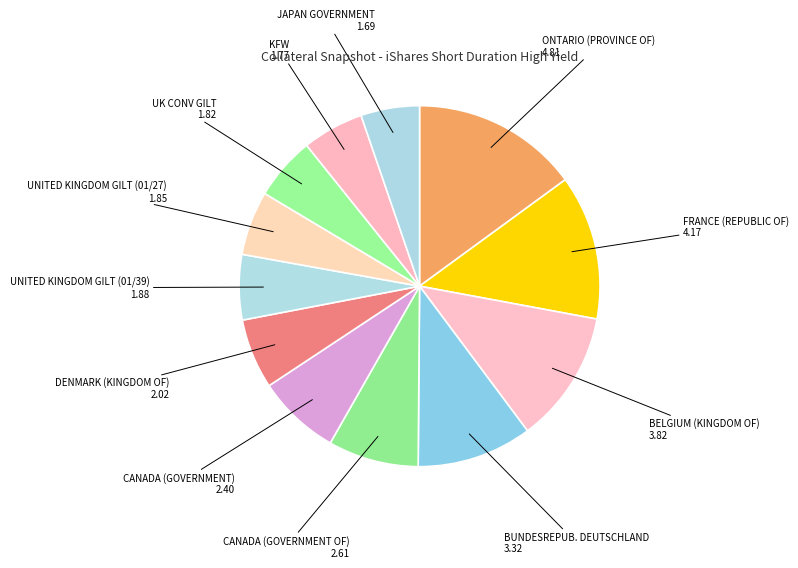

Between UNITED KINGDOM GILT (01/39) and CANADA (GOVERNMENT OF), which is larger?

CANADA (GOVERNMENT OF)